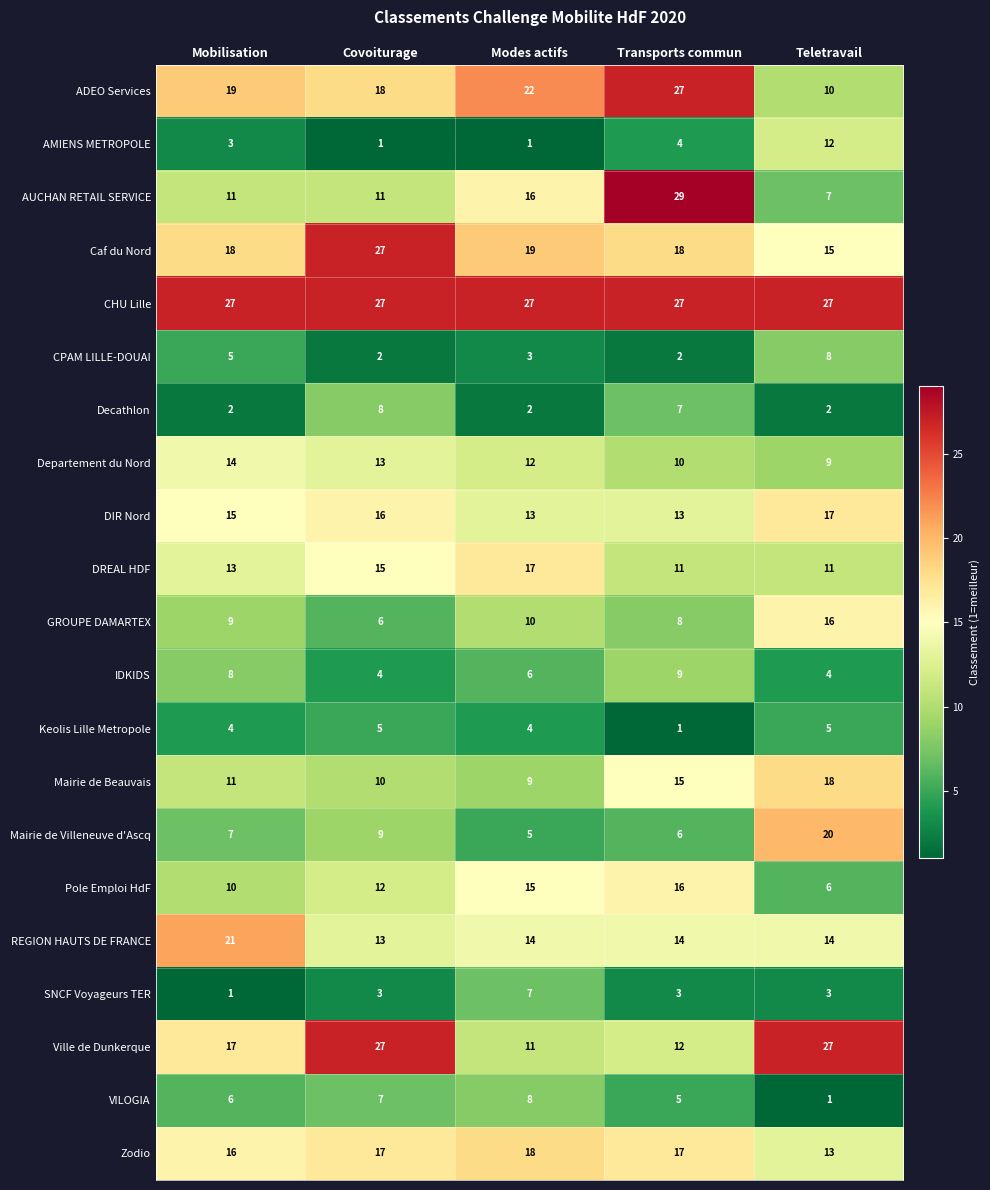

What is the minimum value shown in the chart?

1